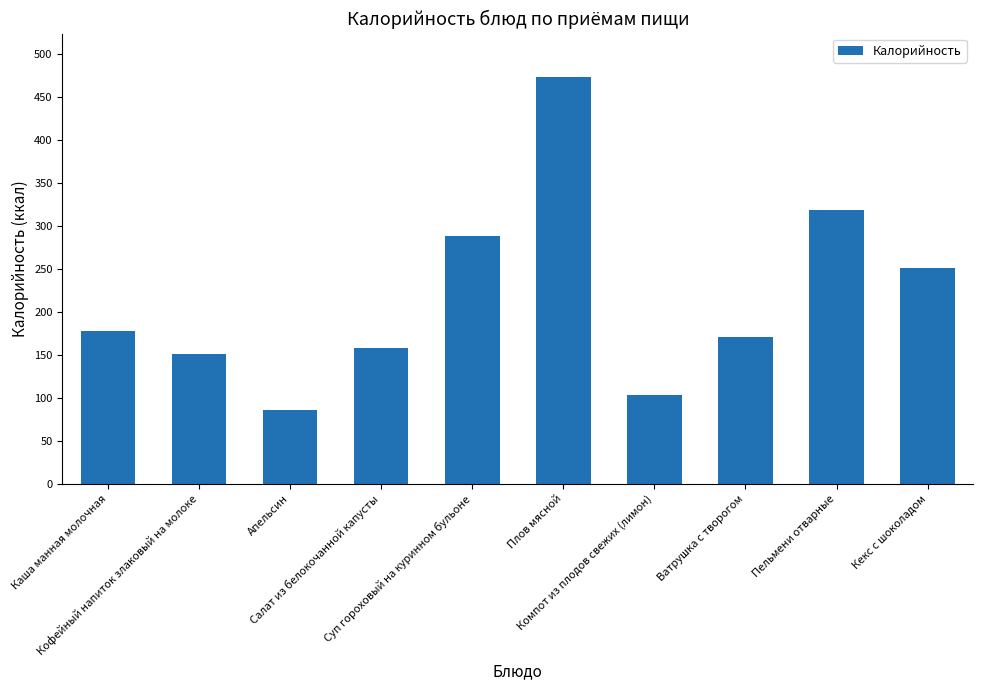

What is the sum of the values at Компот из плодов свежих (лимон) and Каша манная молочная?

281.2